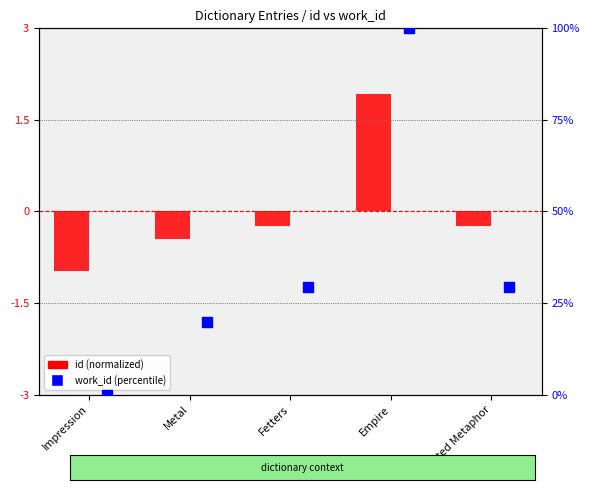

Which series reaches the maximum Y coordinate?

work_id (percentile)